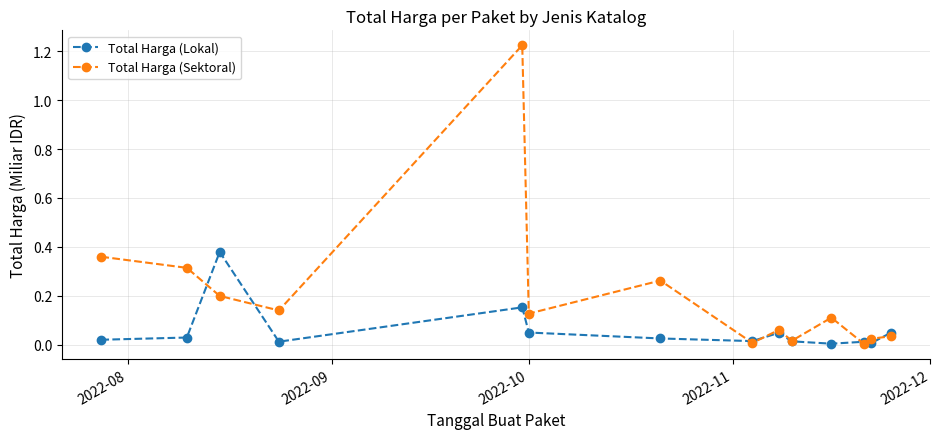

Which series ends up on top after the final intersection of Total Harga (Sektoral) and Total Harga (Lokal)?

Total Harga (Lokal)